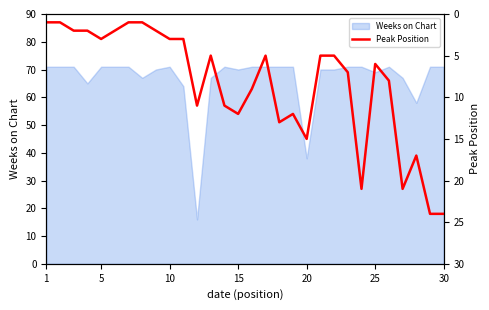

Is it true that Weeks on Chart equals 71 at 5?

True